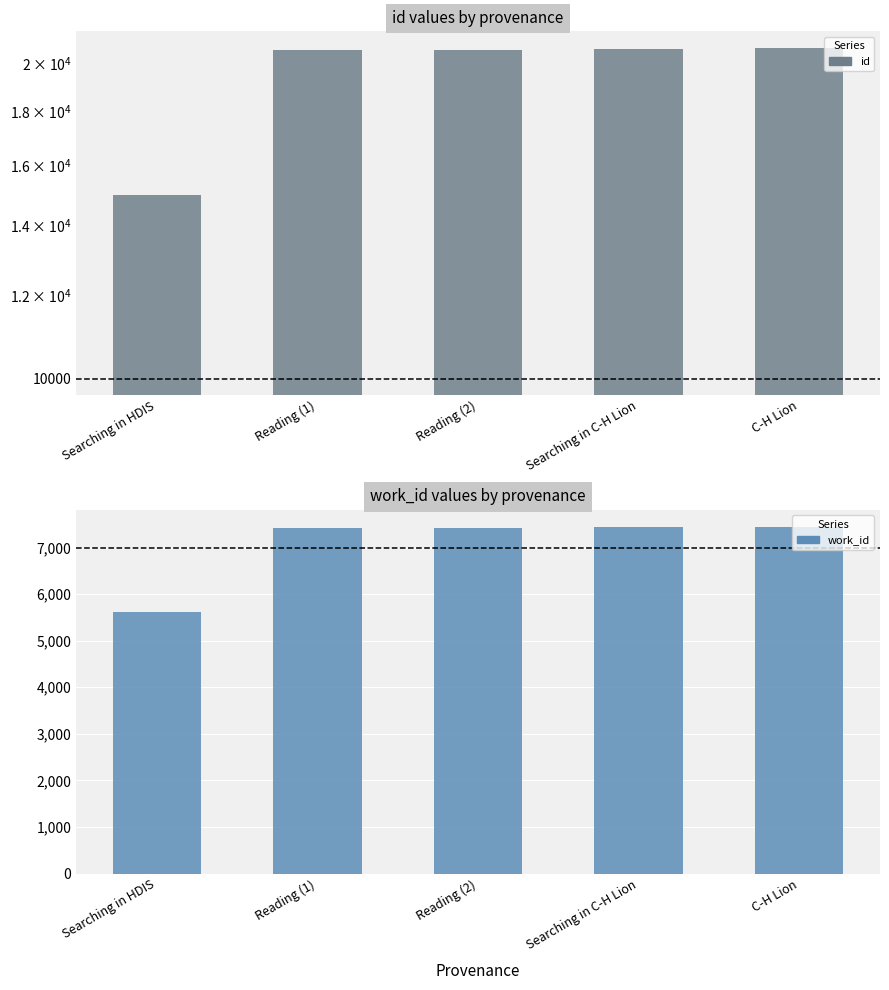

Is it true that id equals 20643 at Searching in C-H Lion?

True